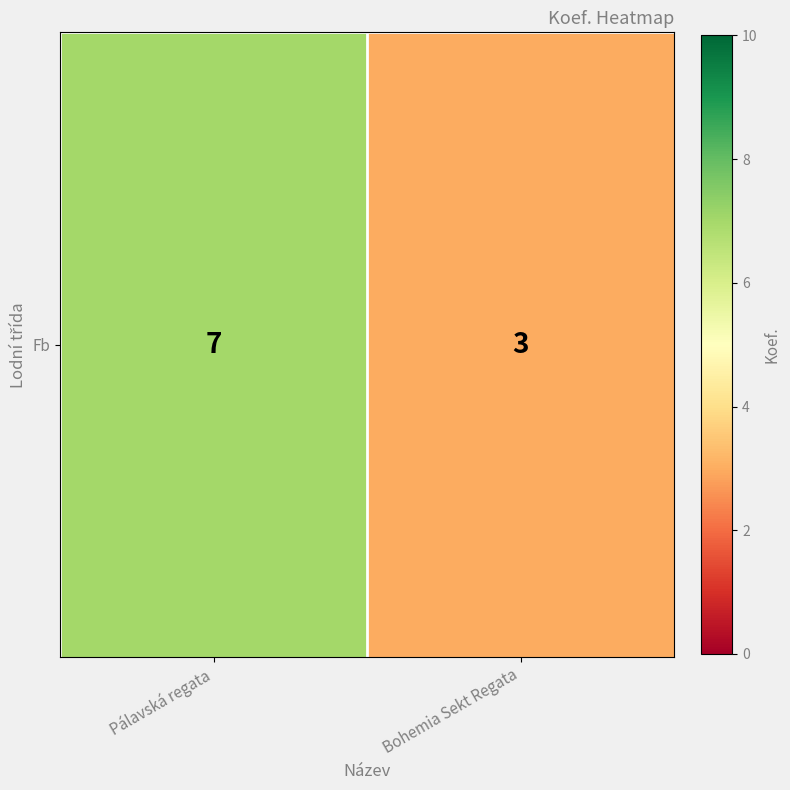

Which label corresponds to the smallest value in the chart?

Bohemia Sekt Regata